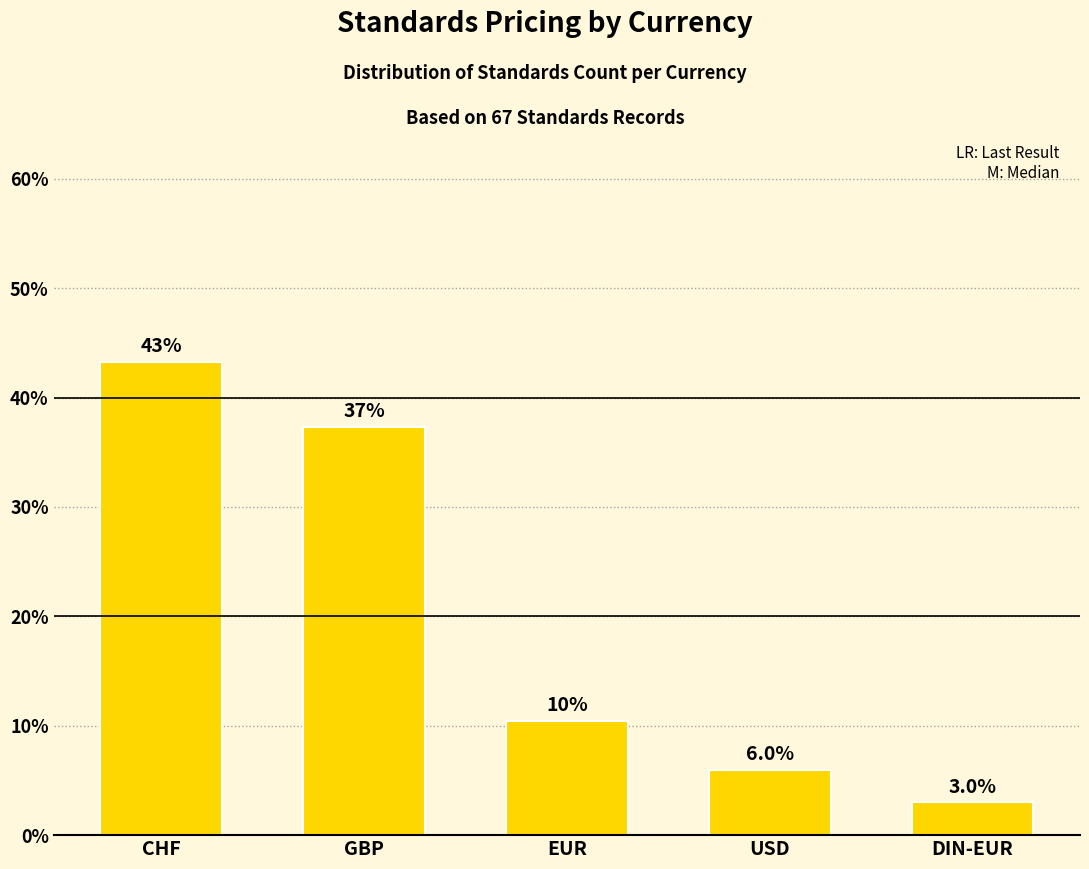

Rank the categories by value from highest to lowest.

CHF, GBP, EUR, USD, DIN-EUR